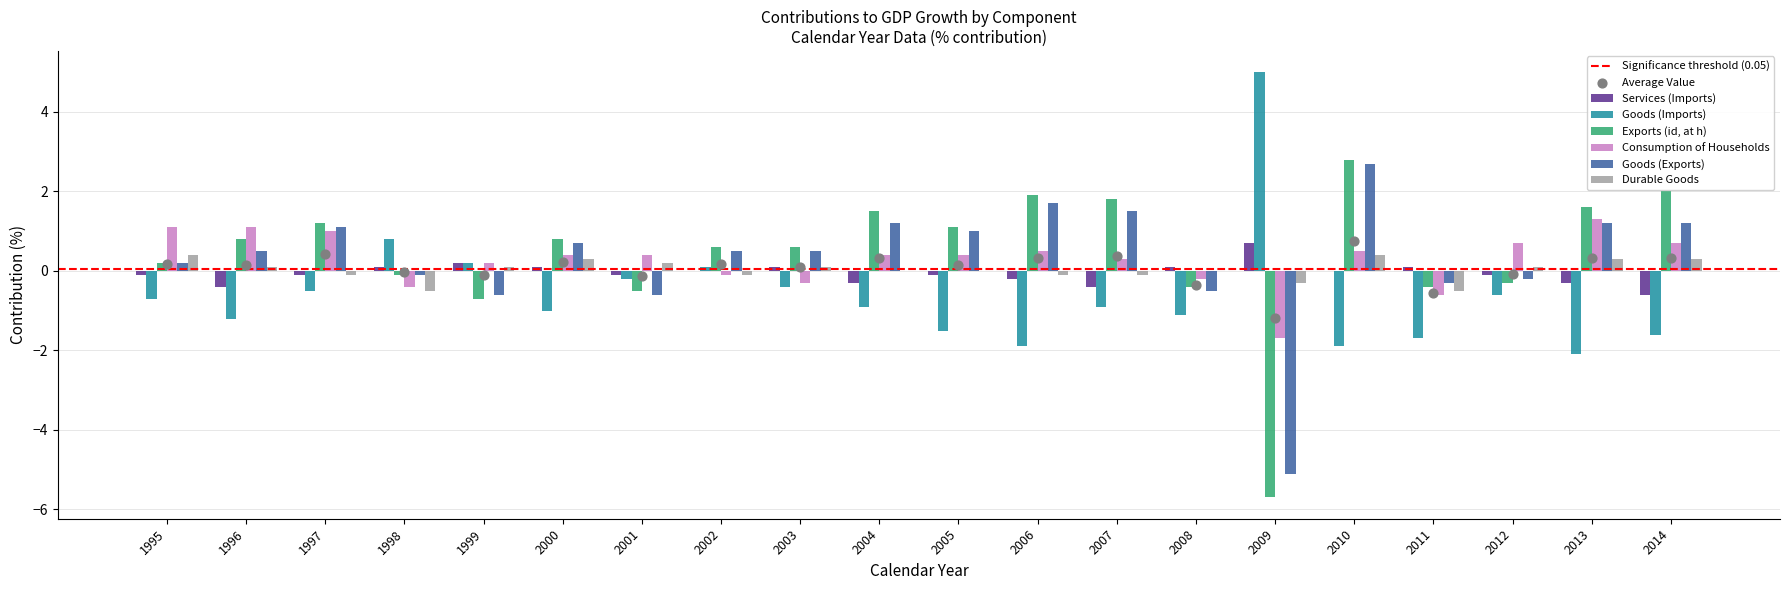

At which category is the sum across all series the highest?

2010